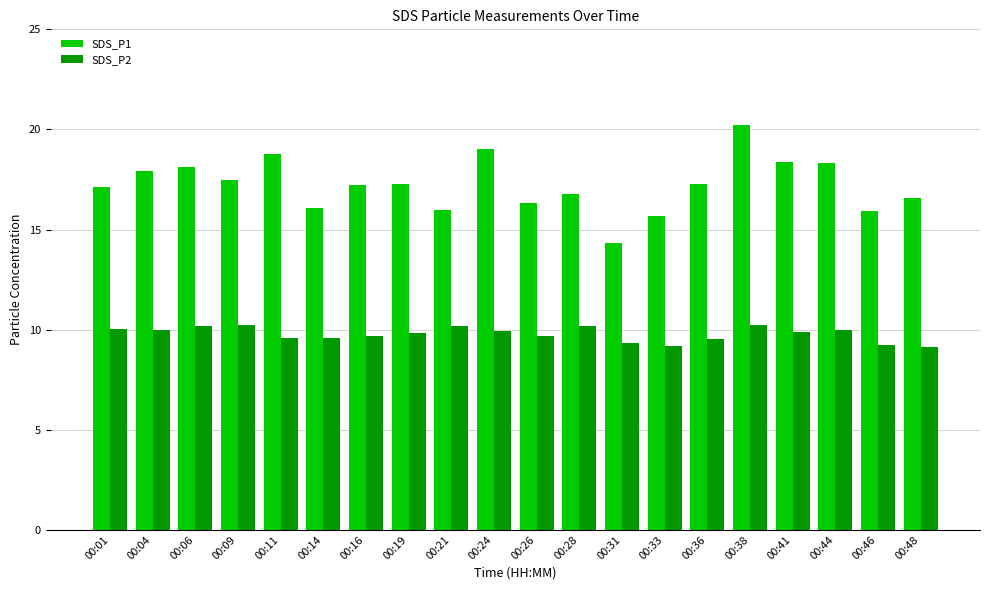

At which label does SDS_P1 reach its minimum?

00:31